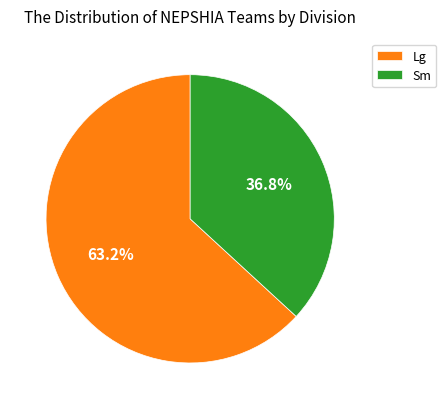

What is the ratio of the value at Sm to the value at Lg?

0.6